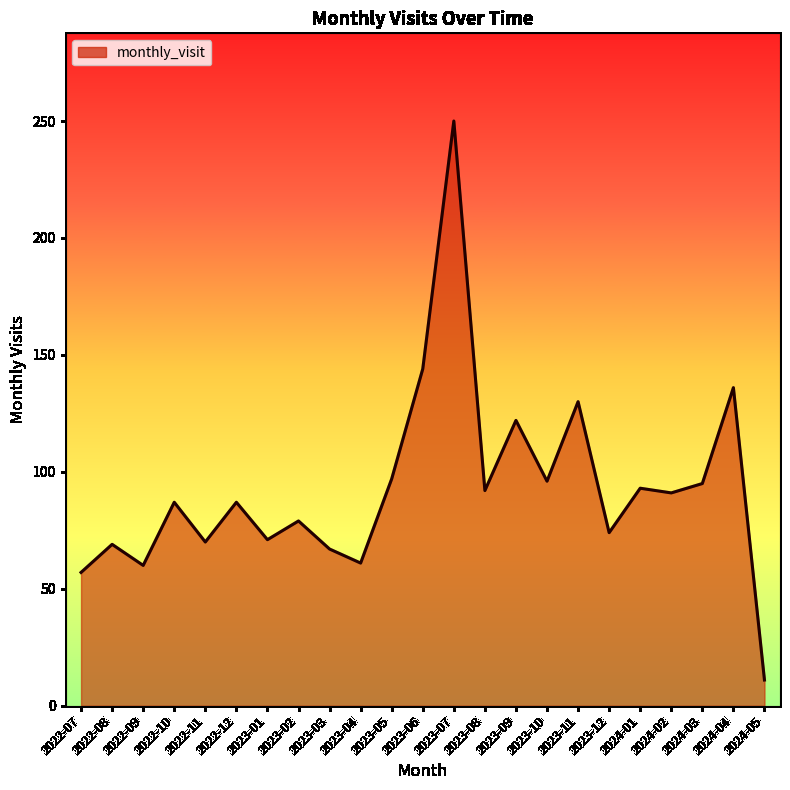

What is the average value?

93